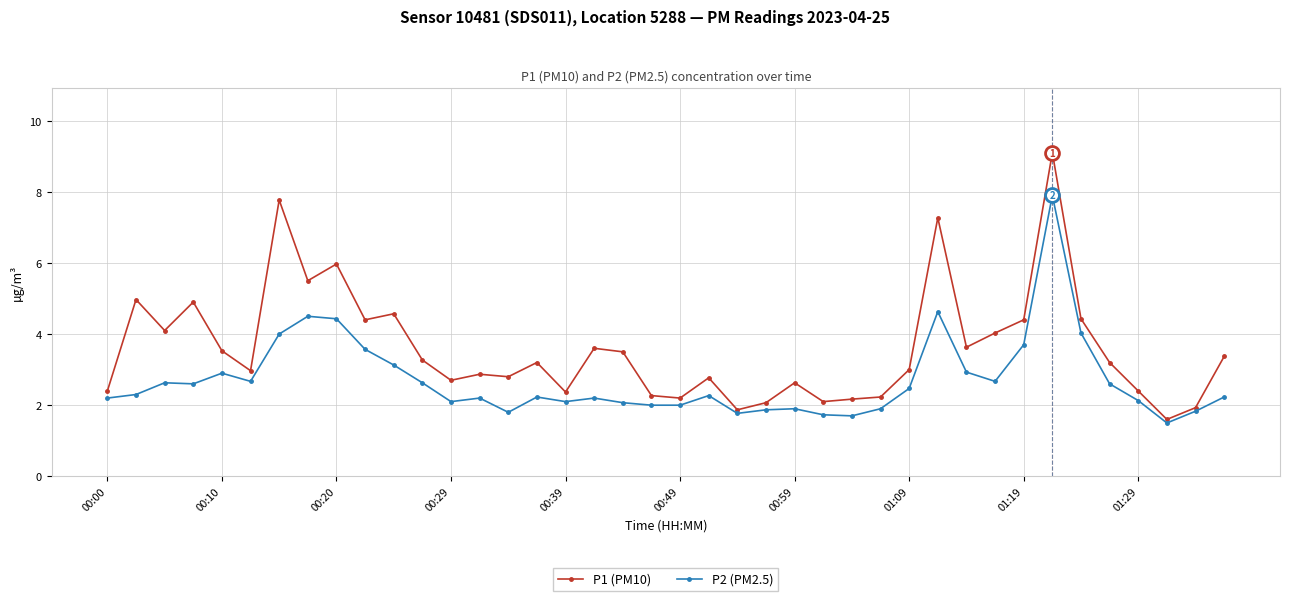

Which series has the largest range (max minus min)?

P1 (PM10)